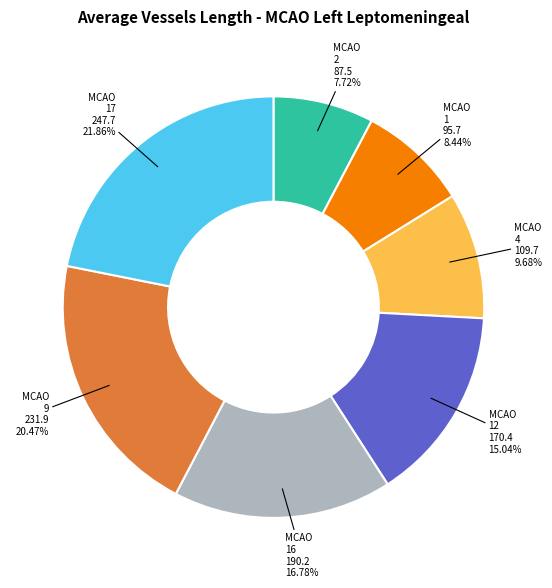

Is there any slice that represents more than half of the pie?

No